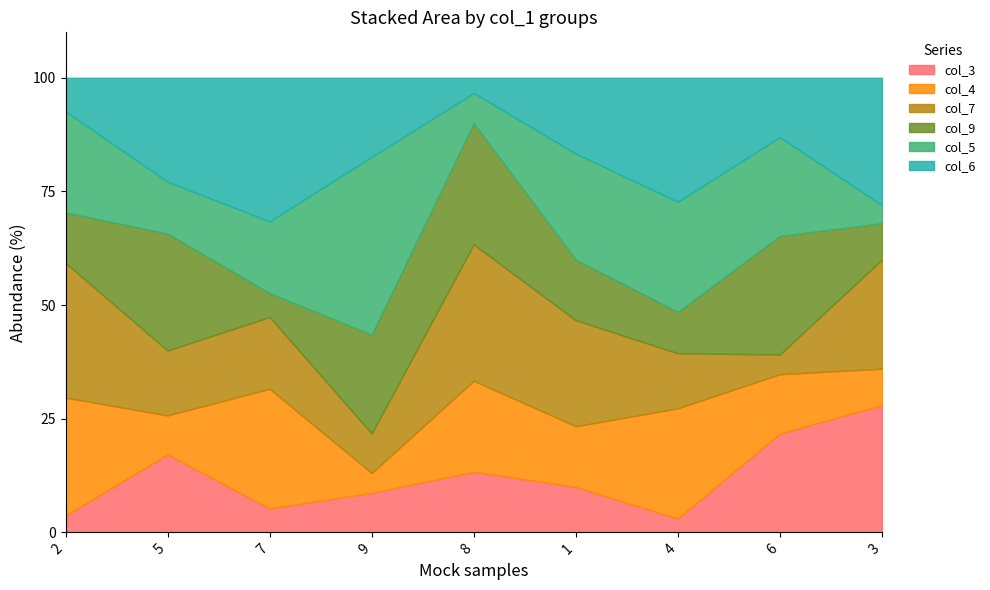

True or false: col_3 has a value of 13.3 at 8.

True